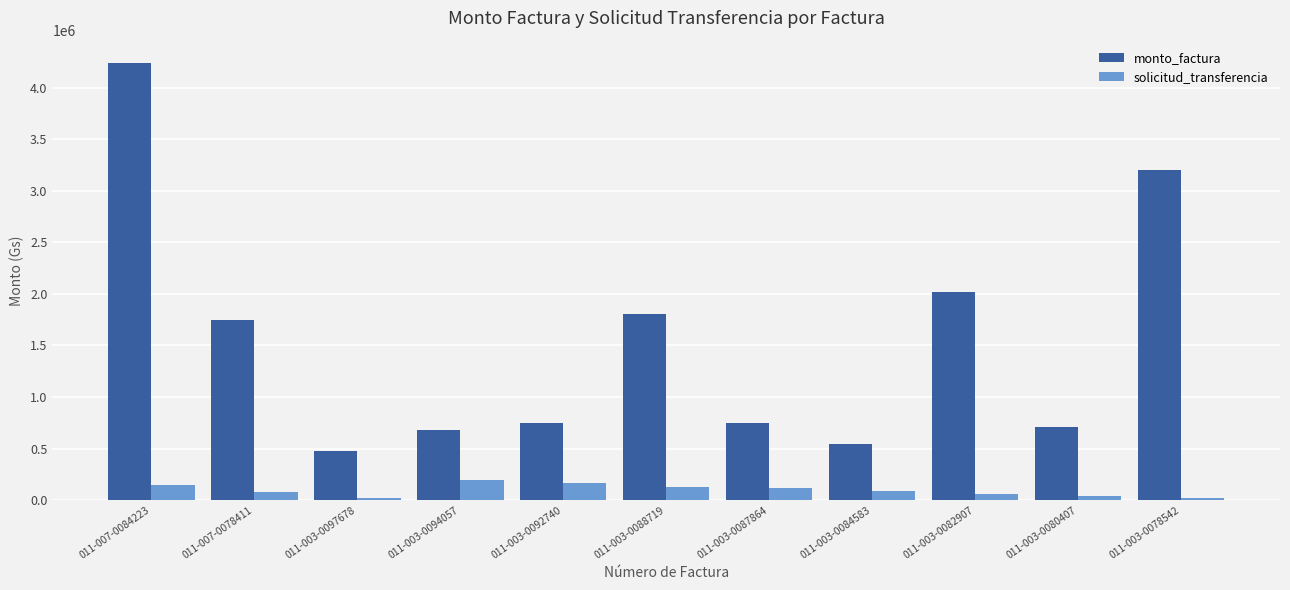

What is the value of the solicitud_transferencia bar at the 4th from the left?

191312